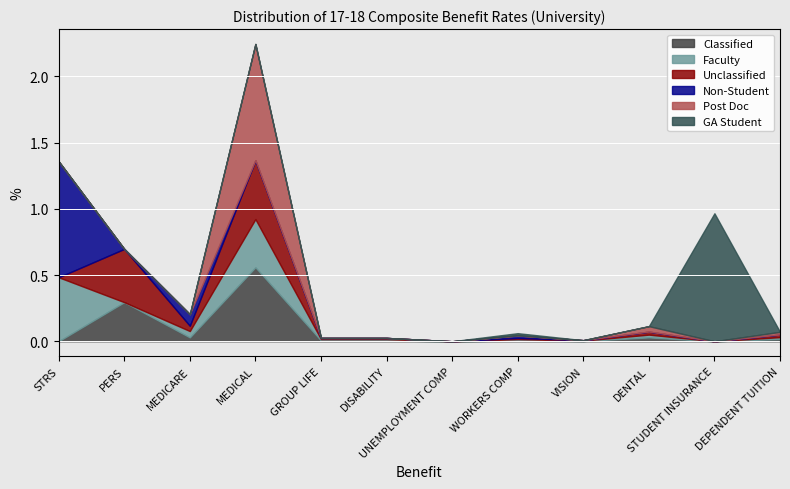

How many interior local valleys does the Unclassified series have?

4